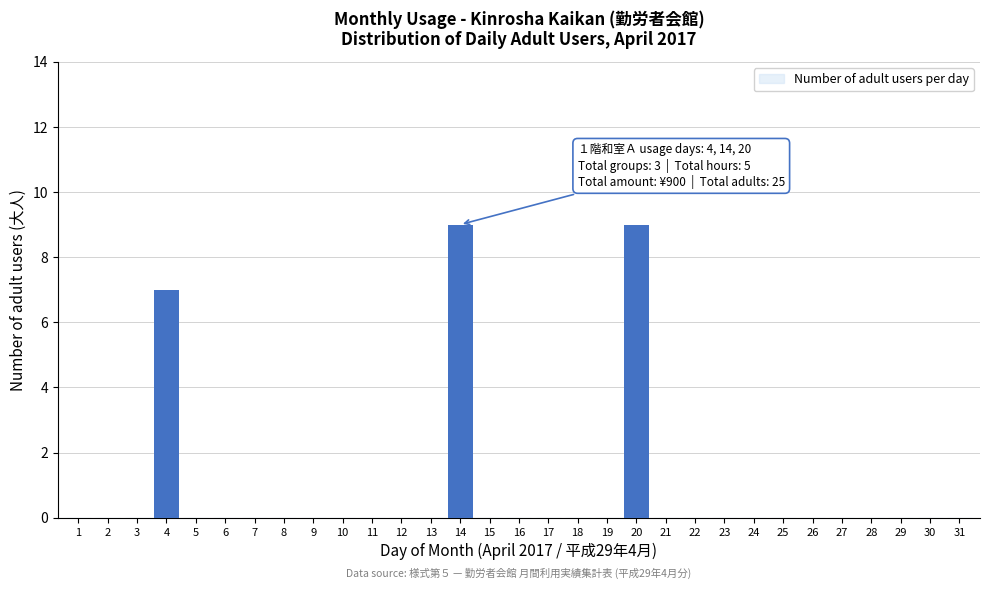

Where is the data nearest to the value 4?

4